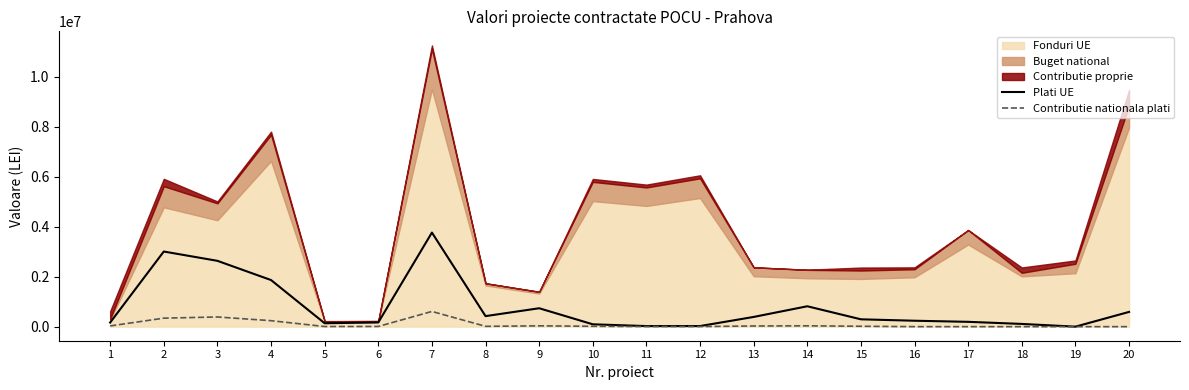

What is the maximum value for Plati UE?

3763021.9